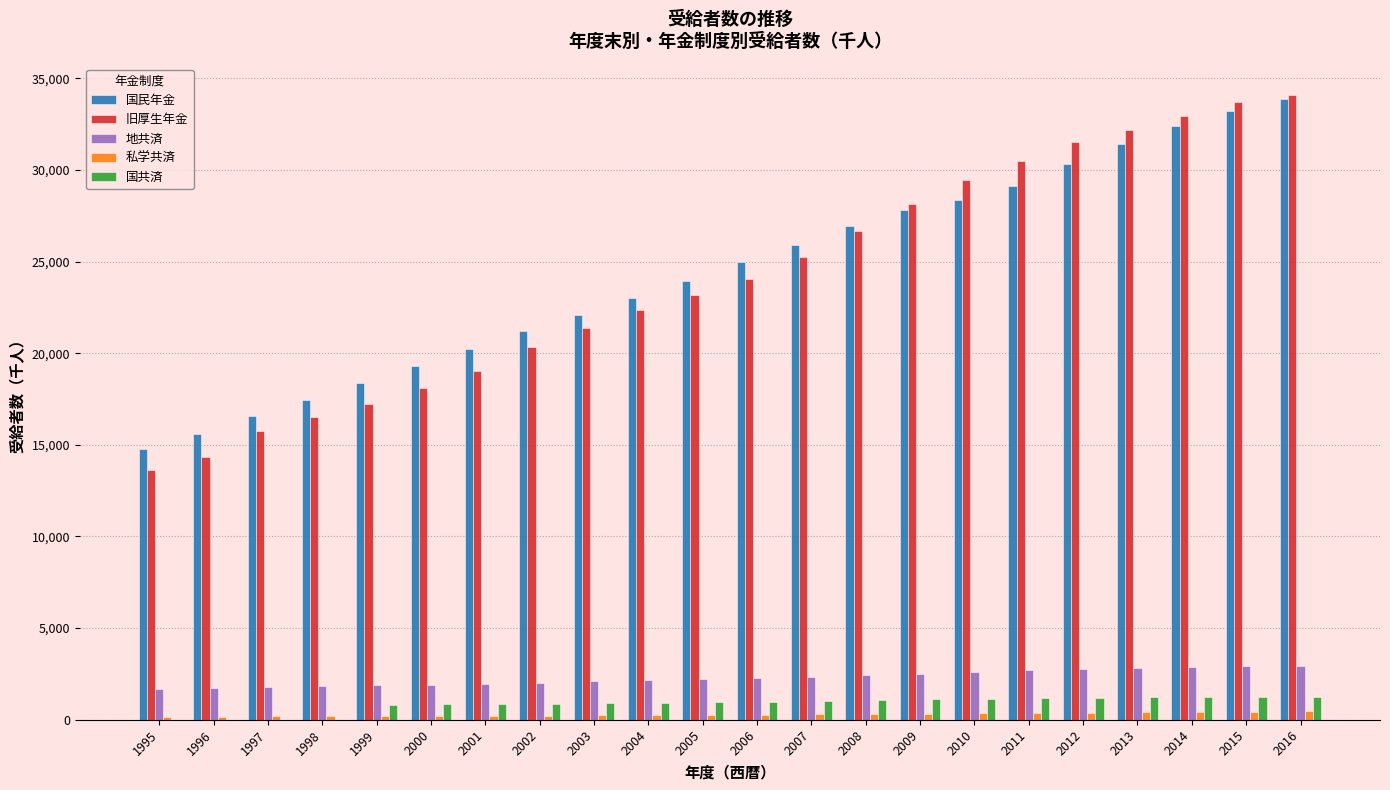

Which series changed the most between 1996 and 2002?

旧厚生年金